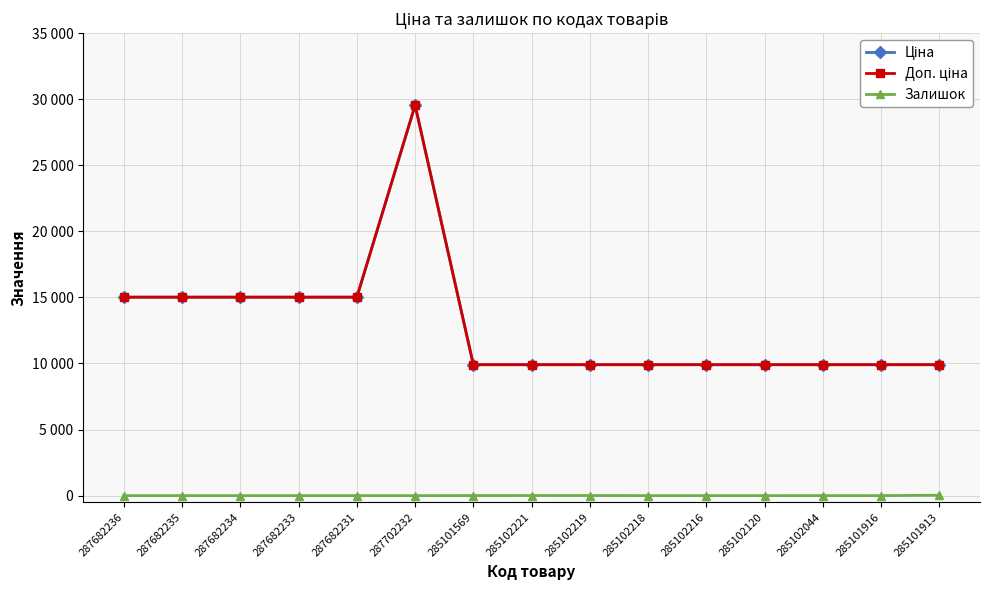

Where is Ціна nearest to the value 19728?

287682236